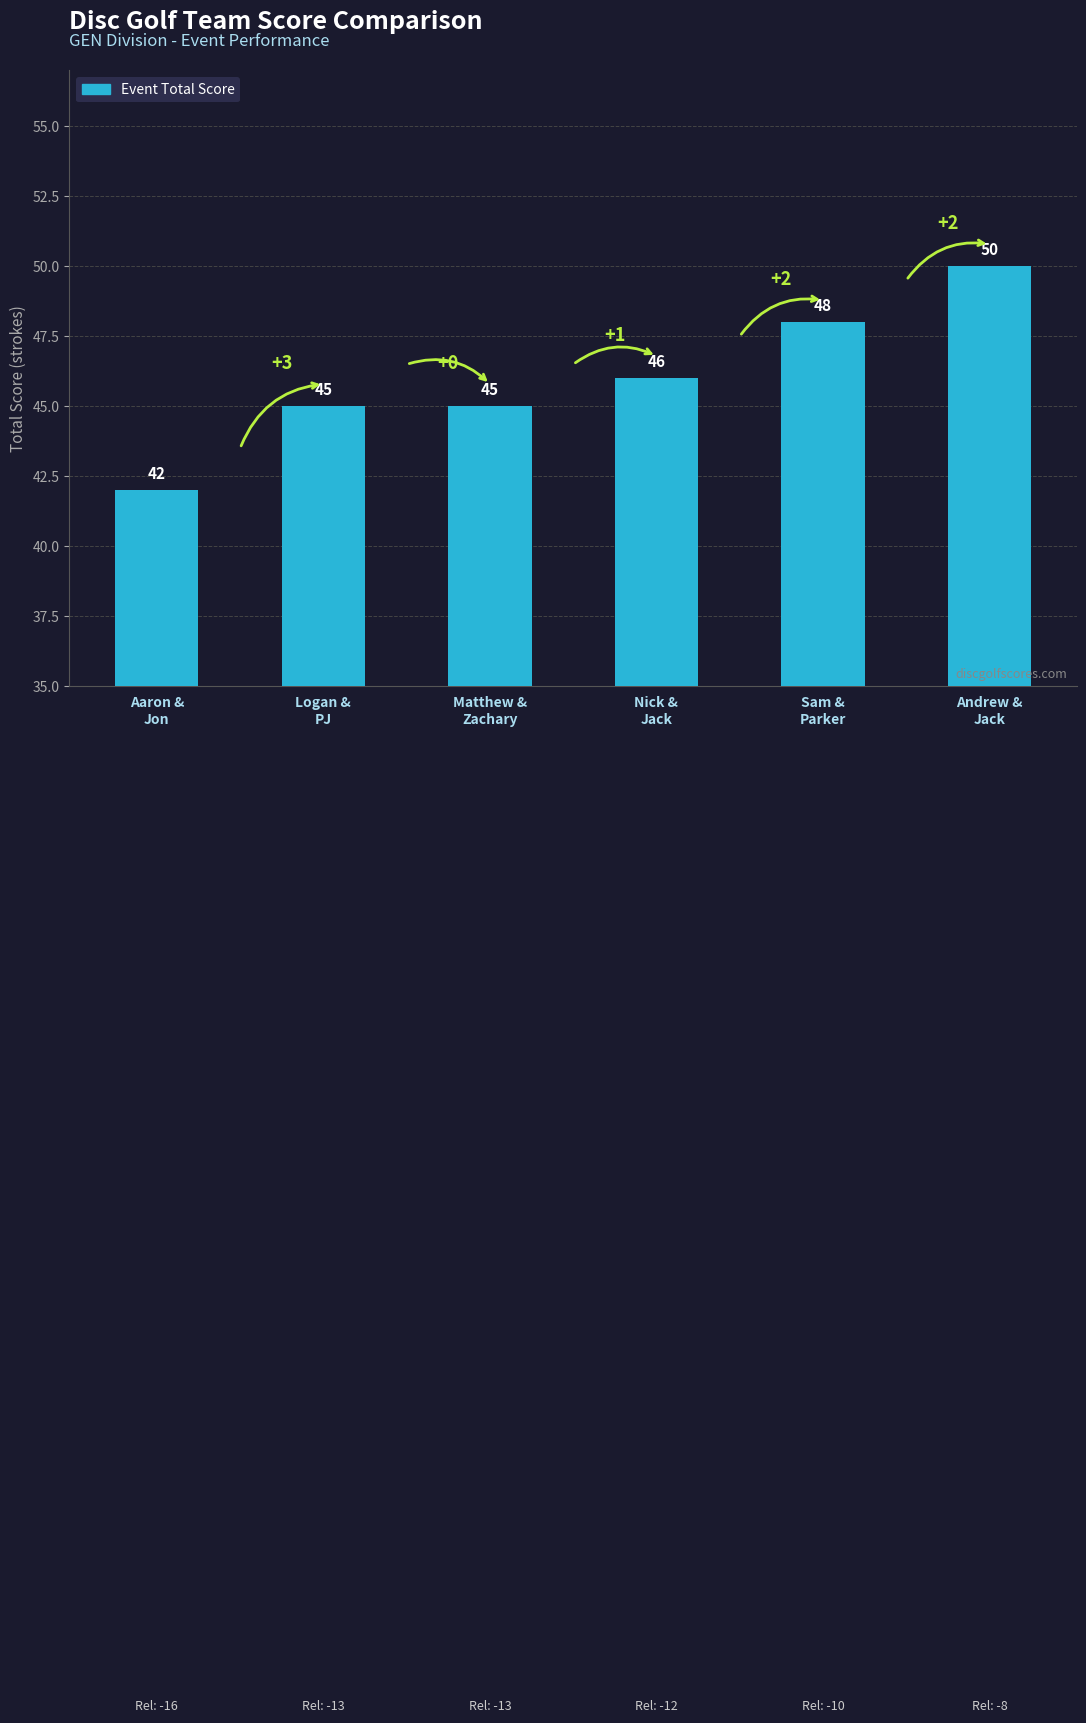

What is the difference between the values at Logan &
PJ and Andrew &
Jack?

5